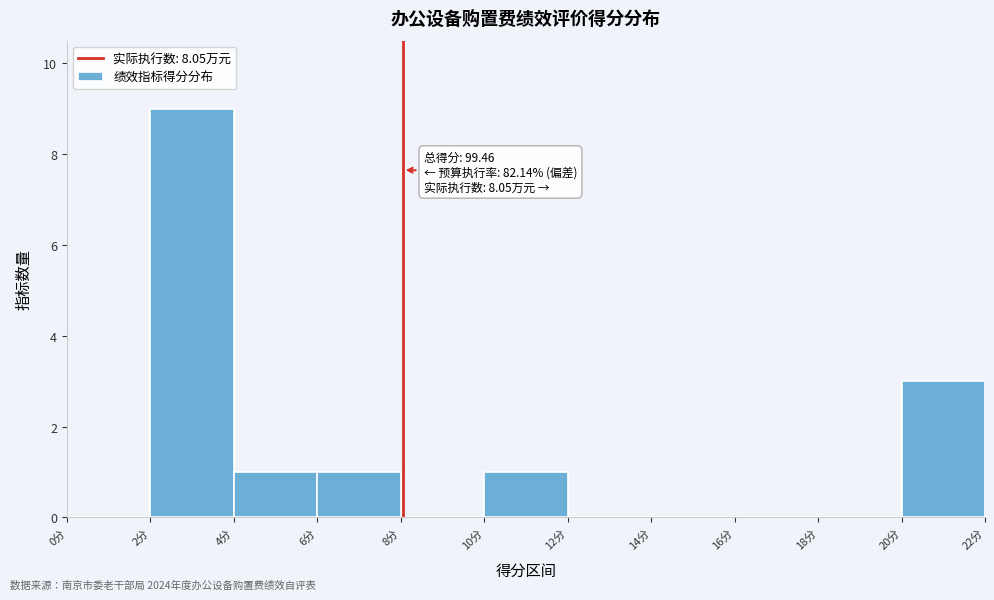

Over which range of the x-axis is the bar tallest?

2 to 4